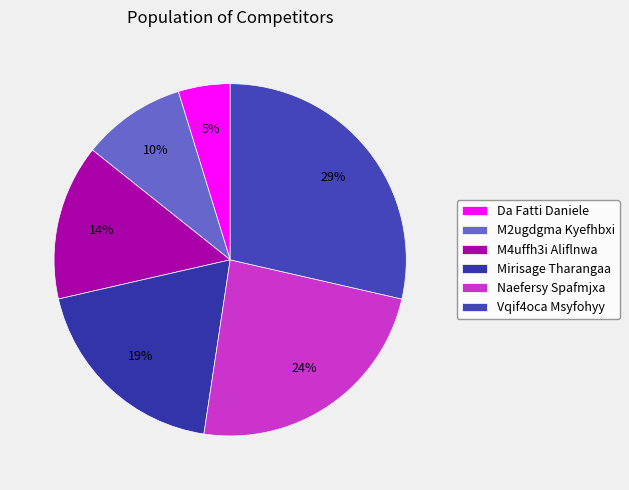

Is Da Fatti Daniele the majority of the pie?

No